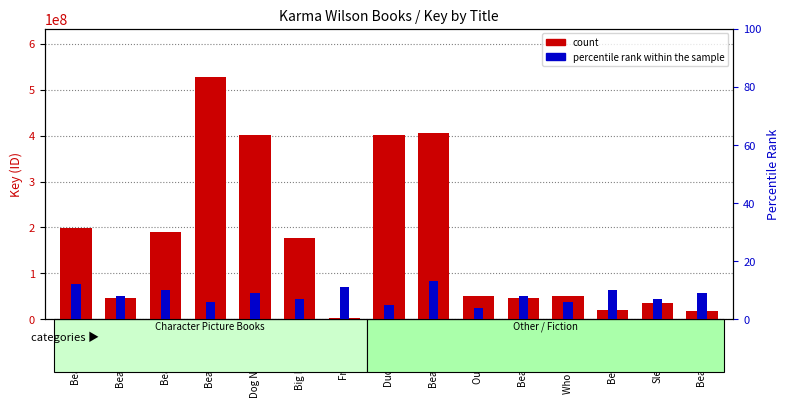

What is the total value across all series at Big Bear Sma?

177496206